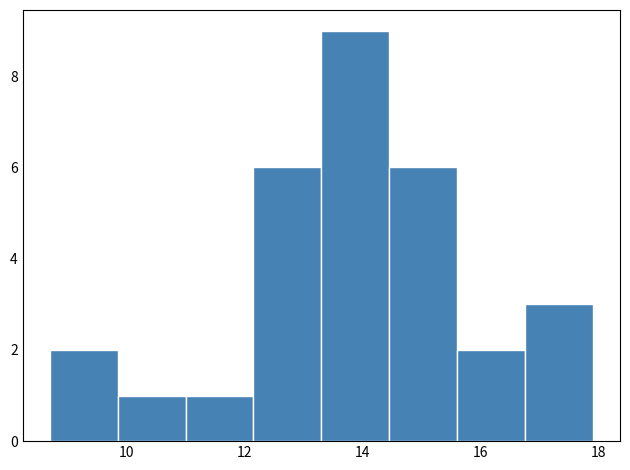

Reading left to right, transcribe this chart: for each bar, give the range it covers on the x-axis and its height. Neither the bar edges nor the heights are printed on the chart, so give them approximately, as read against the axes.

8.8 to 9.8: 2
9.8 to 11.0: 1
11.0 to 12.2: 1
12.2 to 13.4: 6
13.4 to 14.4: 9
14.4 to 15.6: 6
15.6 to 16.8: 2
16.8 to 18.0: 3